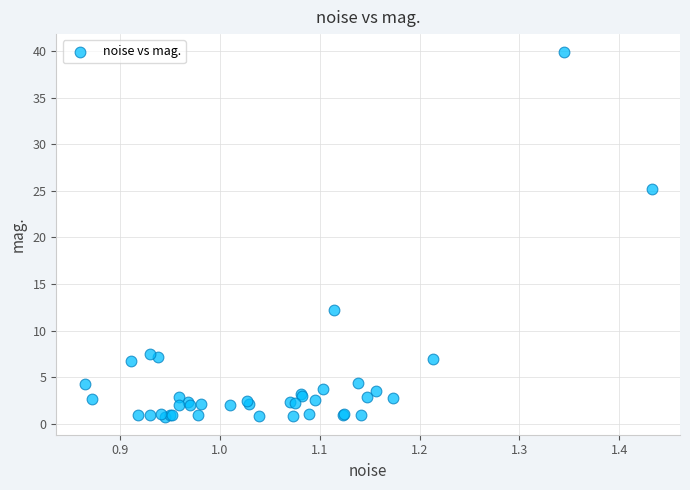

What Y value in the scatter plot is closest to 20?

25.1